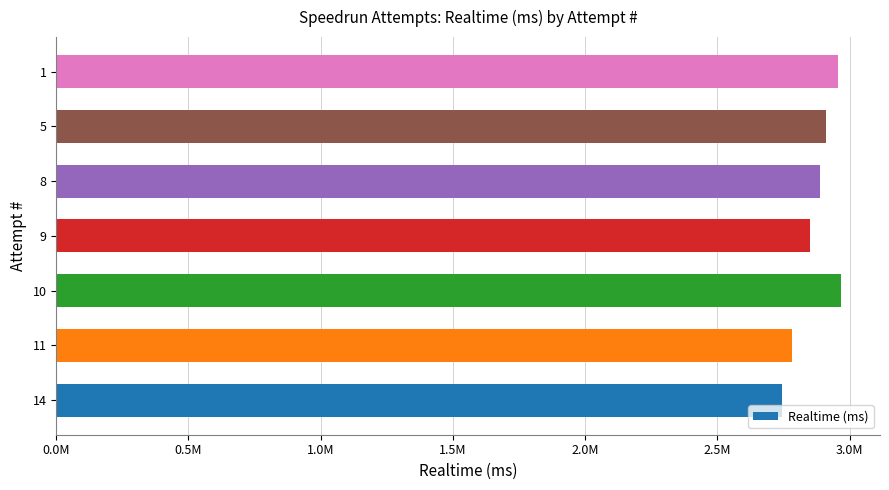

Count the number of values greater than 2888335.

3